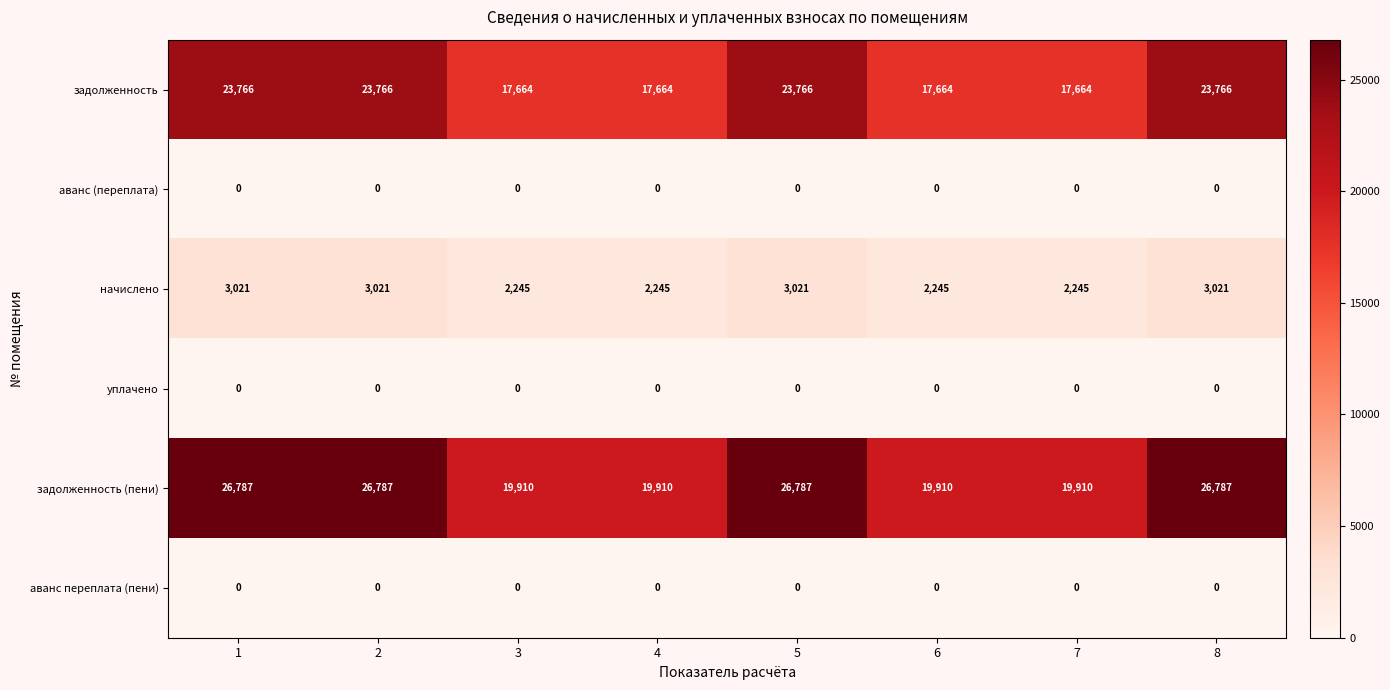

The value of аванс (переплата) at 5 is 0. True or false?

True